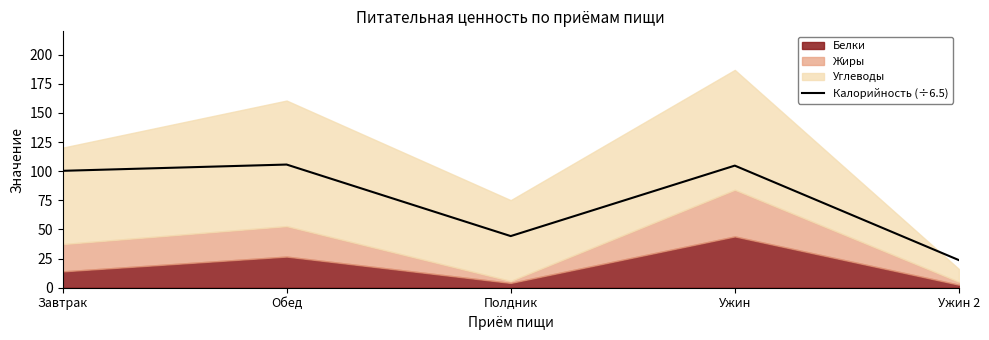

What value does the data have at Завтрак?

100.3